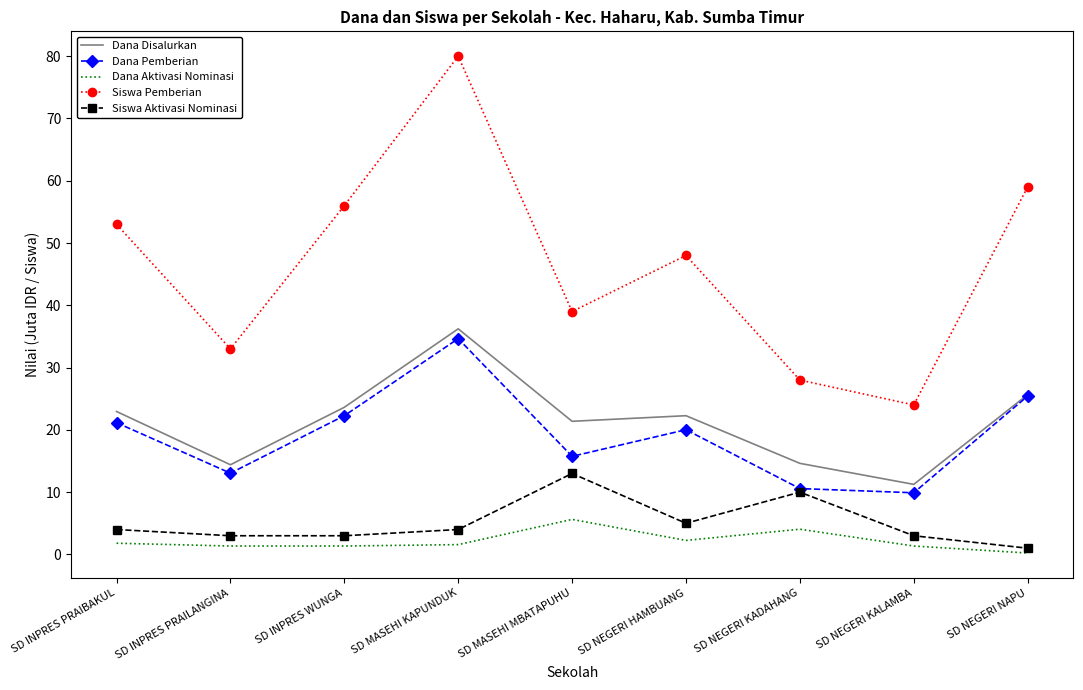

Is it true that Dana Disalurkan equals 6.3 at SD INPRES PRAILANGINA?

False